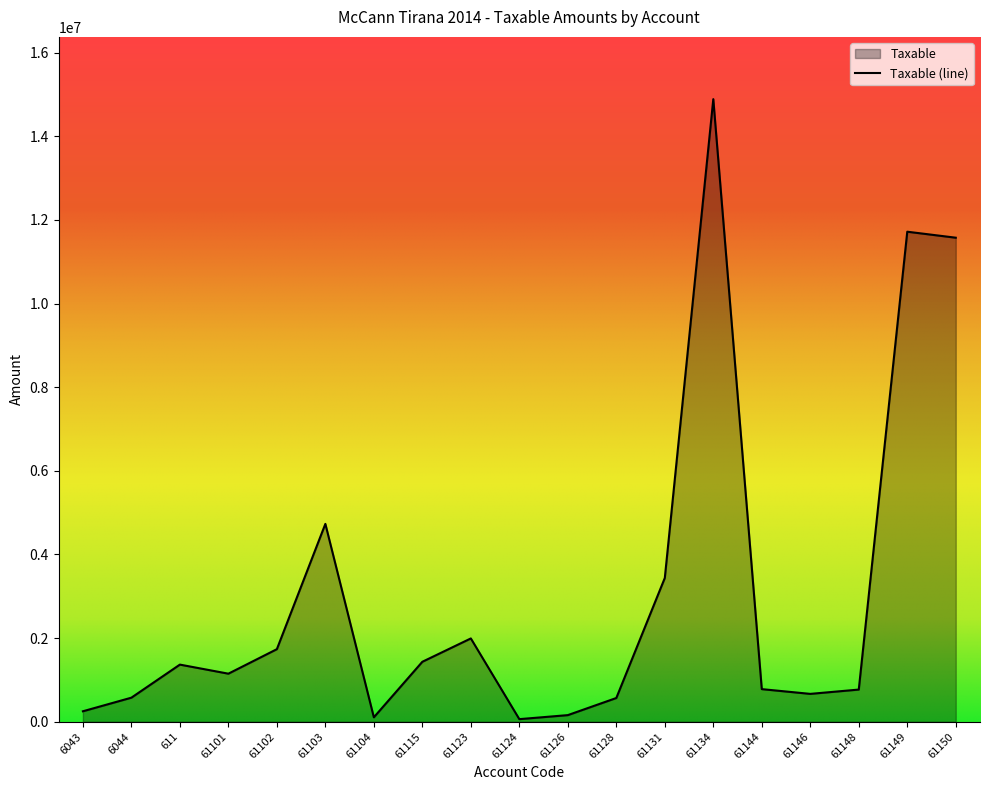

True or false: there are more than 2 points higher than both neighbors.

True